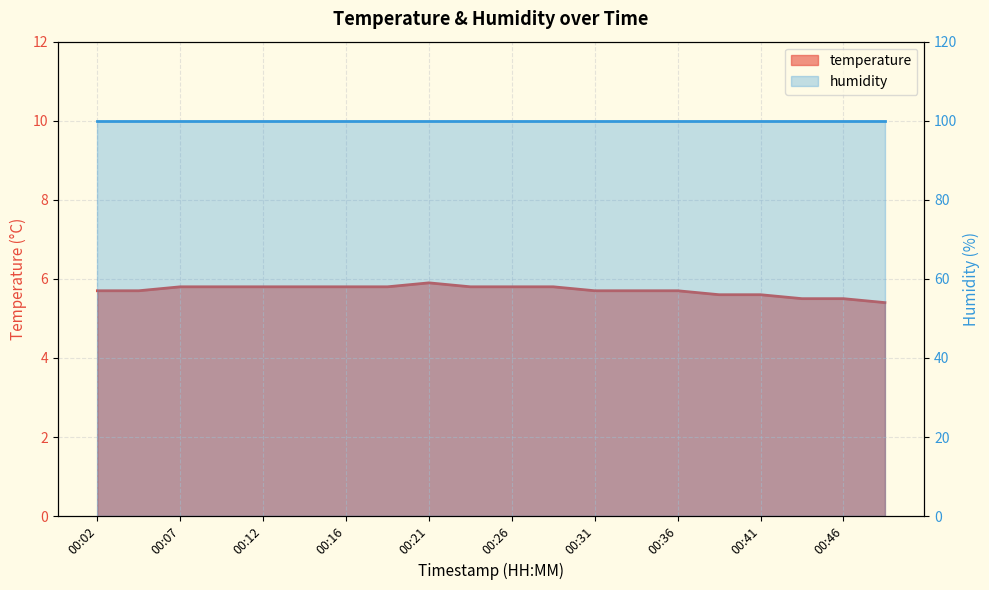

Reading left to right, what are all the values shown in this chart?

00:02=5.7	00:04=5.7	00:07=5.8	00:09=5.8	00:12=5.8	00:14=5.8	00:16=5.8	00:19=5.8	00:21=5.9	00:24=5.8	00:26=5.8	00:29=5.8	00:31=5.7	00:34=5.7	00:36=5.7	00:39=5.6	00:41=5.6	00:44=5.5	00:46=5.5	00:49=5.4